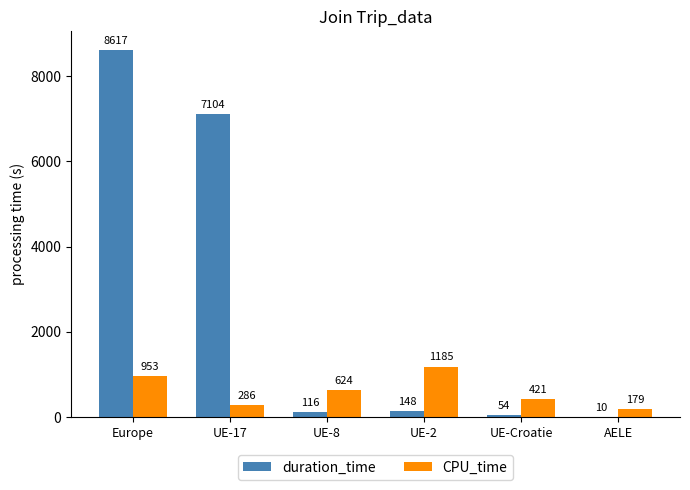

At which category is the sum across all series the highest?

Europe